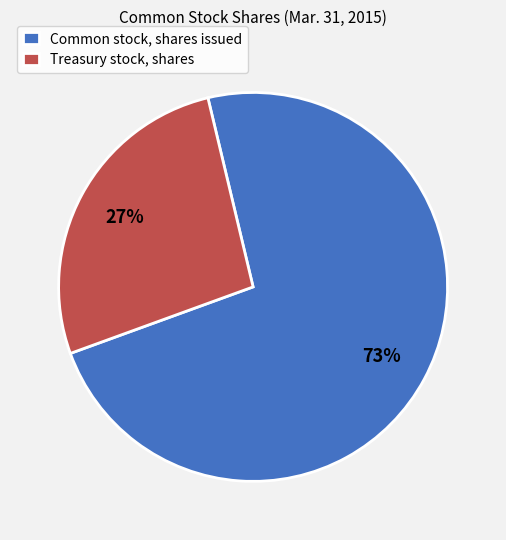

To the nearest percent, what is the combined percentage of Treasury stock, shares and Common stock, shares issued?

100%